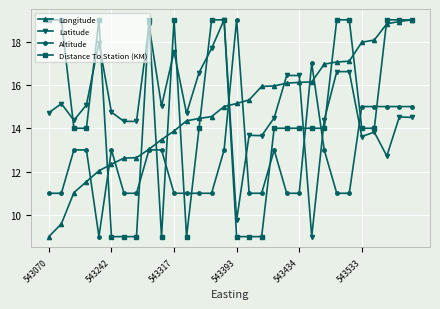

What is the value of the Altitude point at the 21st from the left?

11.0